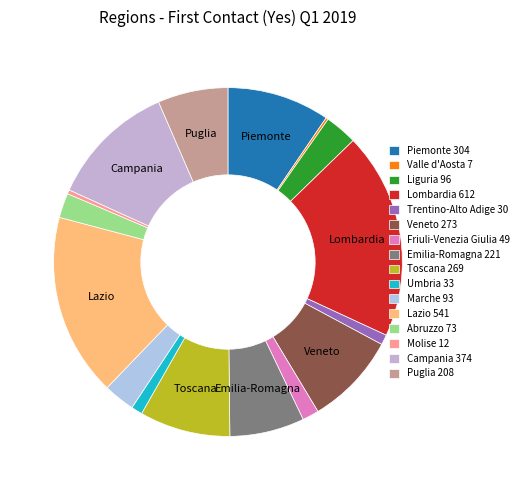

How many slices are in this pie chart?

16